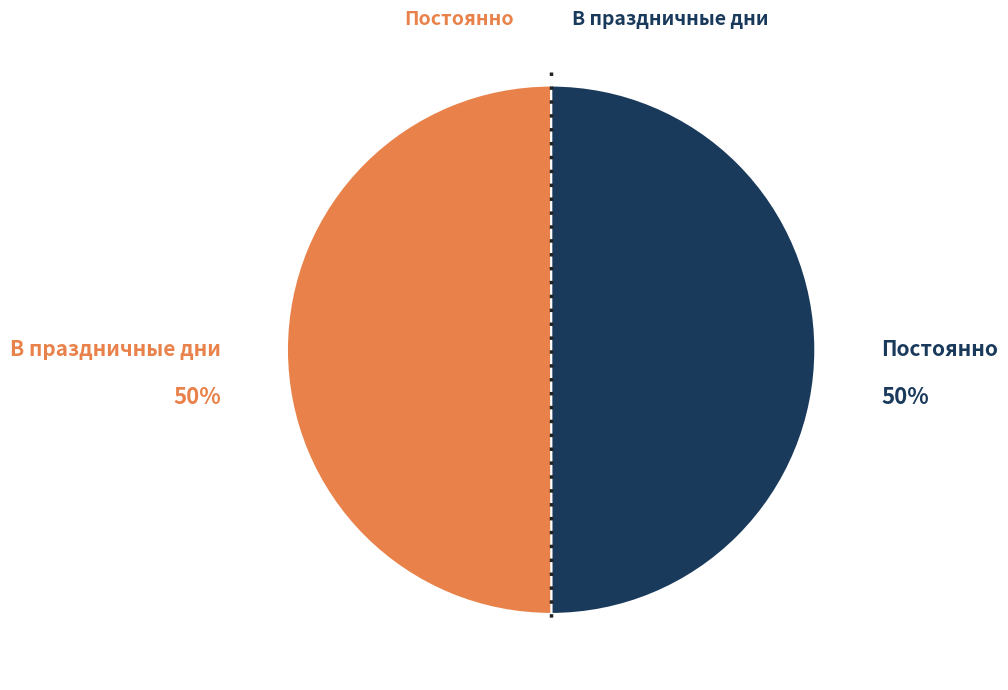

Approximately how many times larger is the value at В праздничные дни compared to Постоянно?

1.0